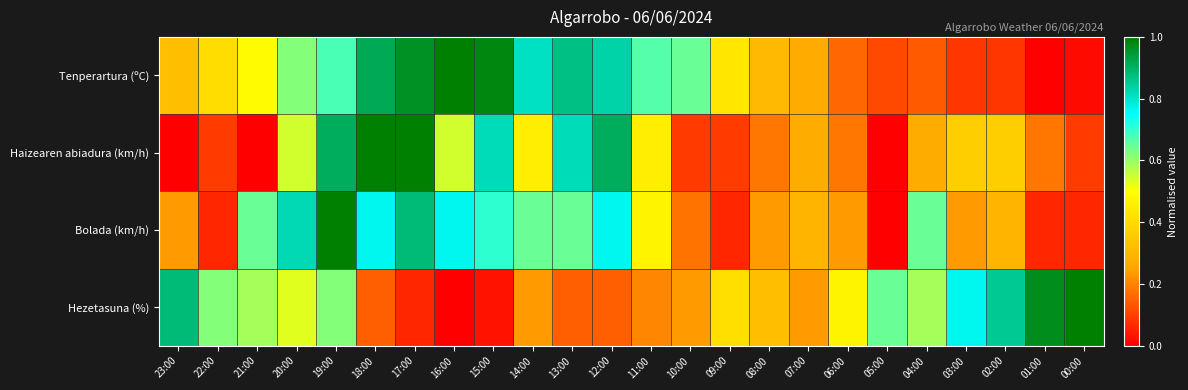

Which label corresponds to the smallest value in the chart?

01:00